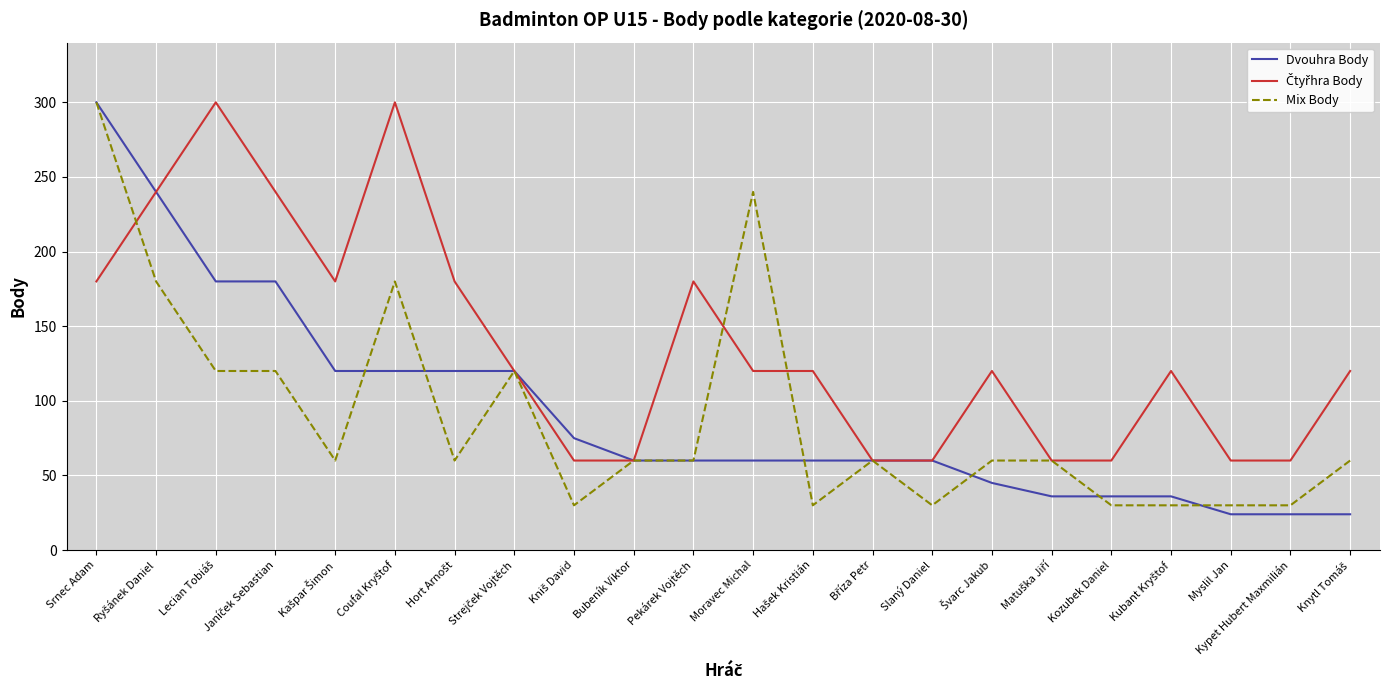

How many lines are shown in the chart?

3